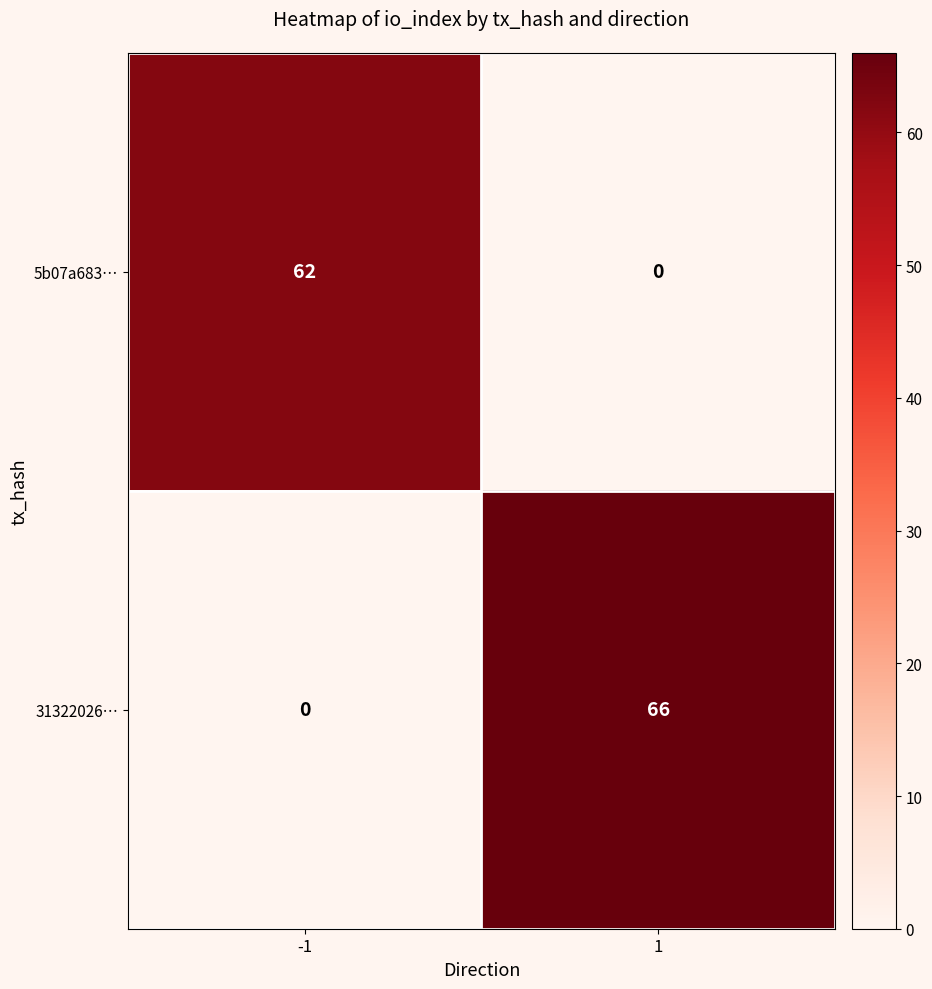

What is the sum of all 31322026… values?

66